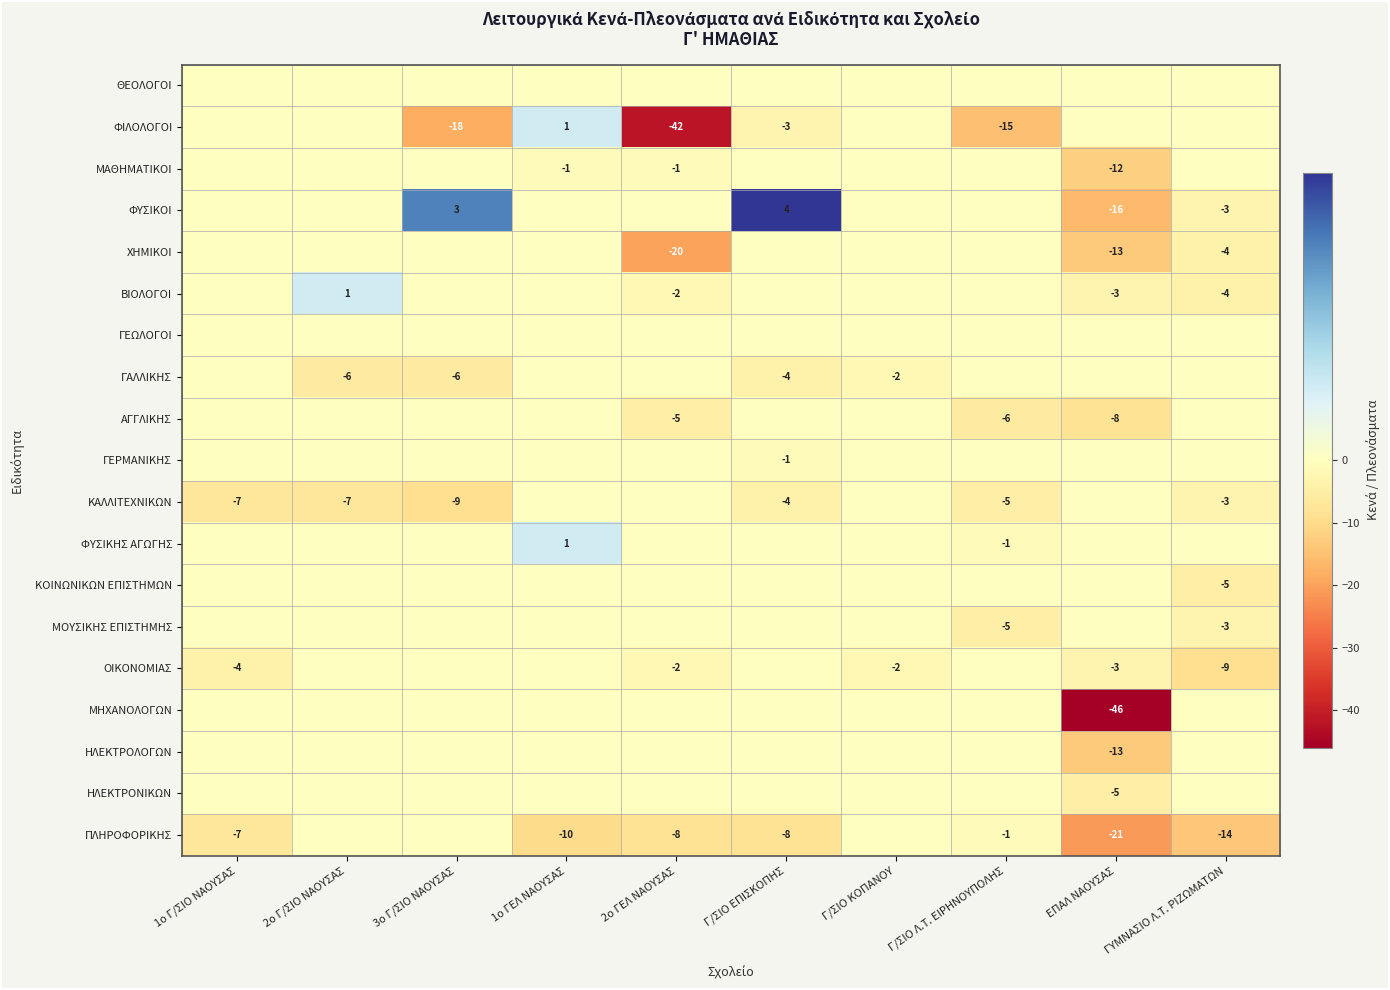

The OIKONOMΙΑΣ series shows -4 at 1ο Γ/ΣΙΟ ΝΑΟΥΣΑΣ. True or false?

True